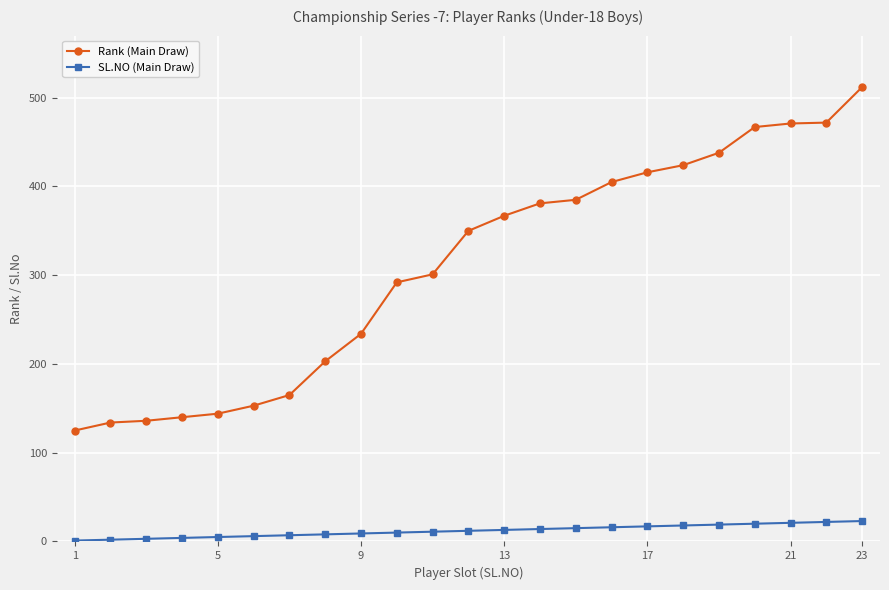

At how many categories does at least one series exceed 227?

15